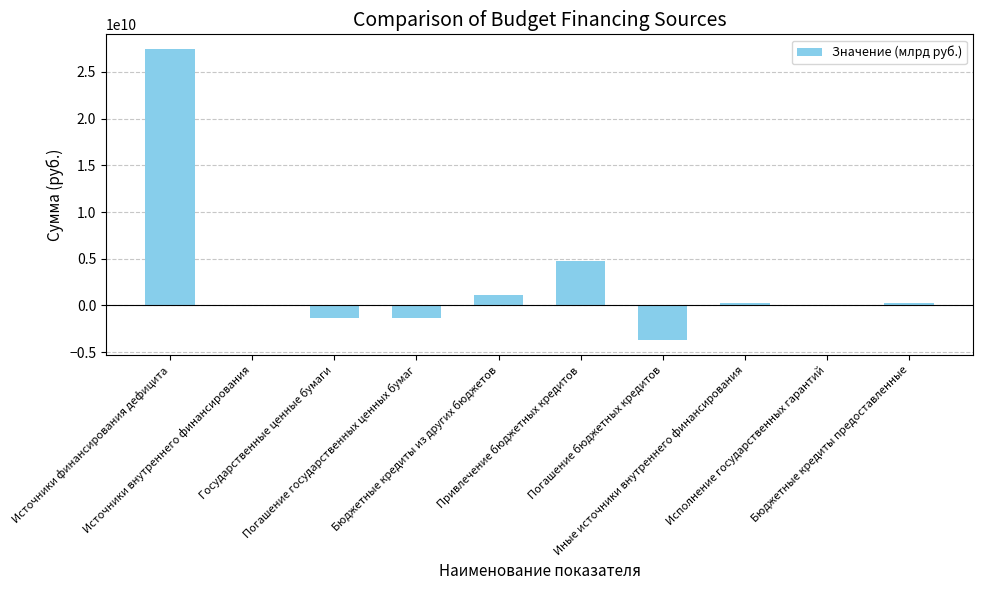

Are the bars horizontal?

No